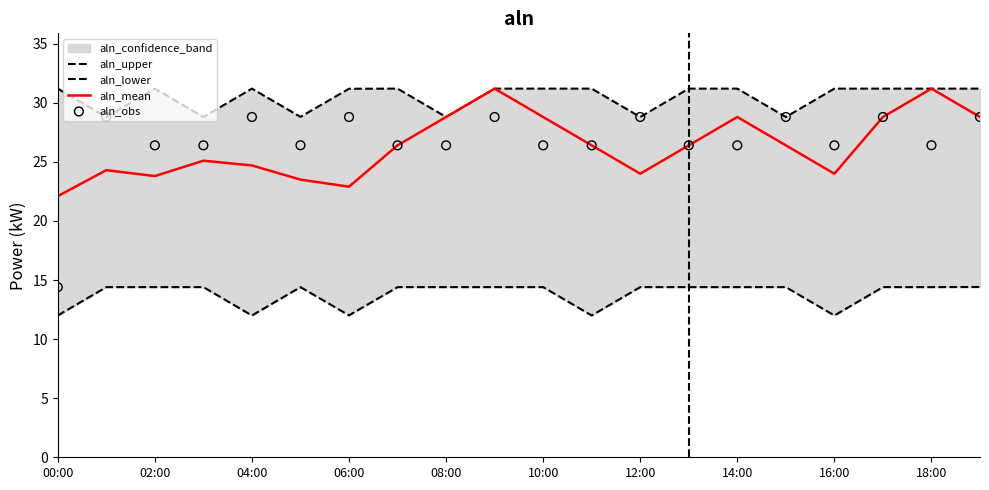

At which label does aln_mean reach its minimum?

00:00